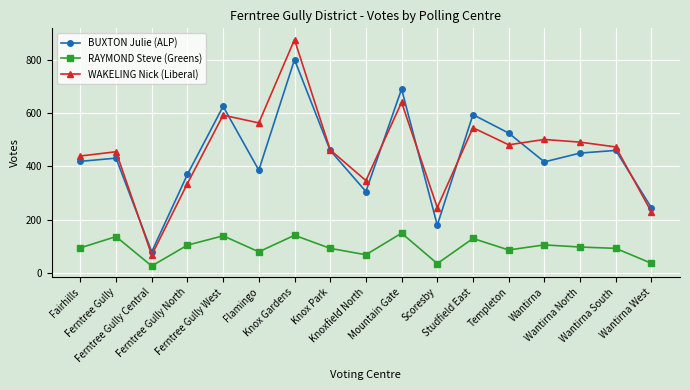

What is the sum of all BUXTON Julie (ALP) values?

7438